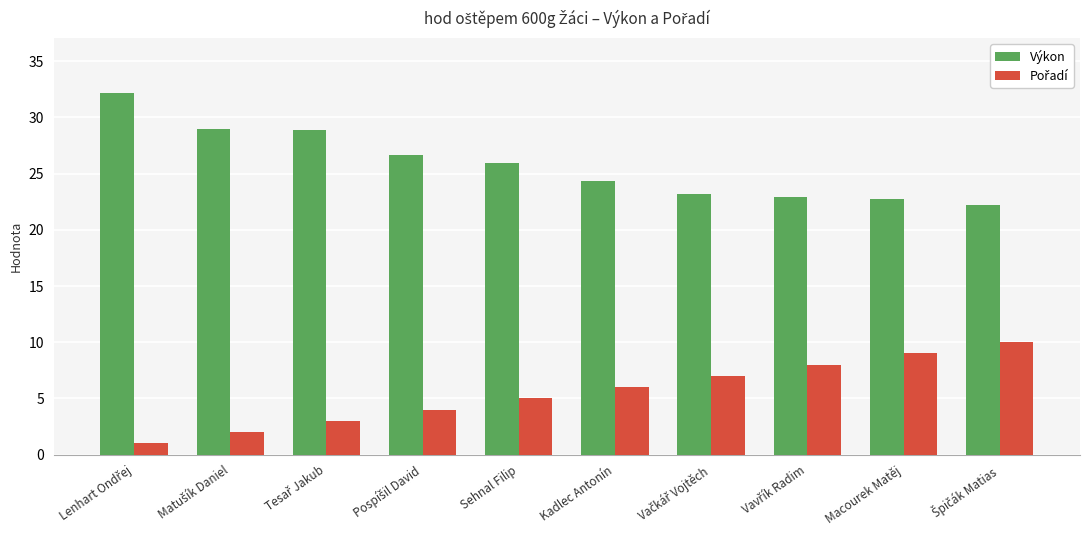

What is the sum of all Výkon values?

258.0